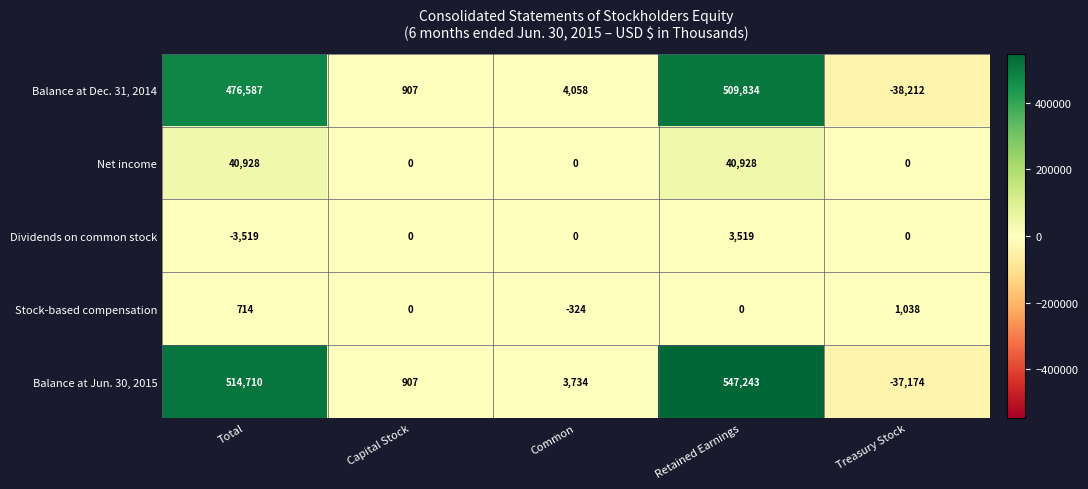

Between Total and Common, which series saw the biggest shift?

Balance at Jun. 30, 2015